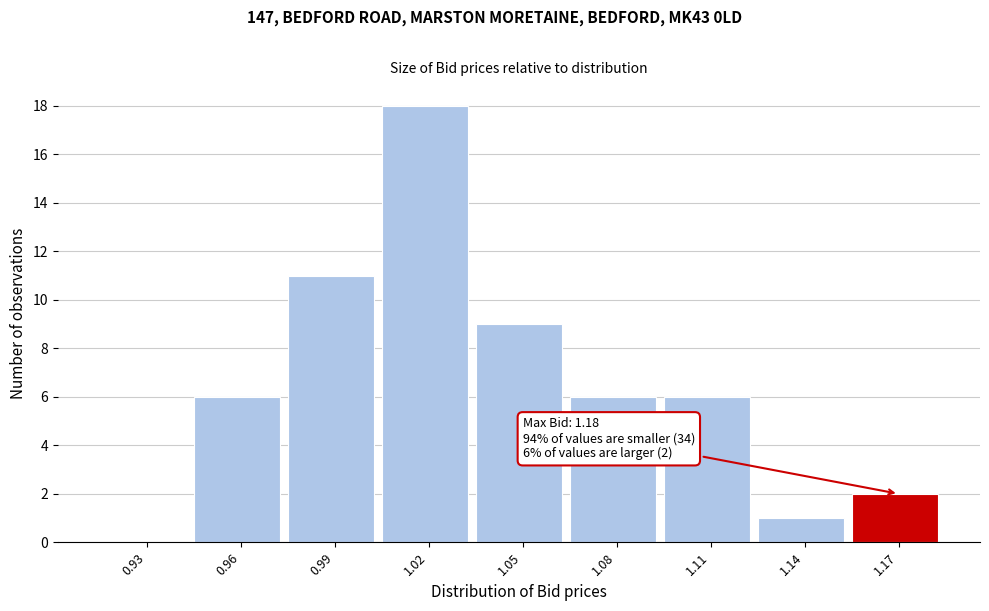

Reading right to left, extract all data points from this chart.

1.17=2	1.14=1	1.11=6	1.08=6	1.05=9	1.02=18	0.99=11	0.96=6	0.93=0